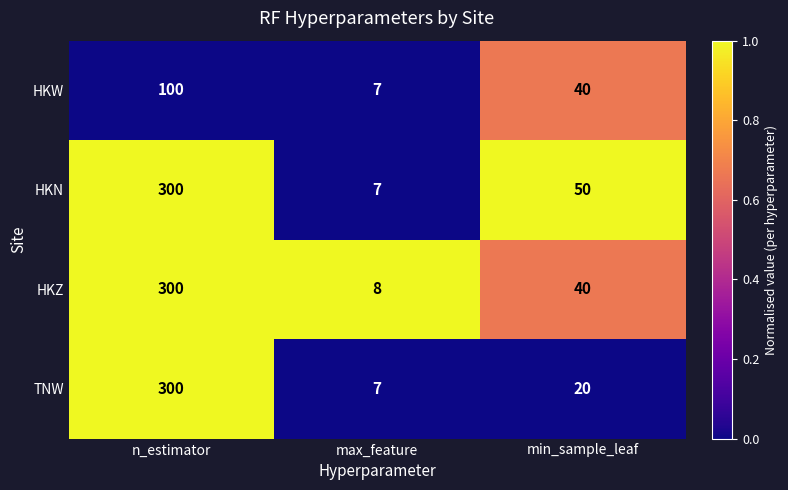

Reading right to left, transcribe all the data shown in this chart.

HKW: 40	7	100
HKN: 50	7	300
HKZ: 40	8	300
TNW: 20	7	300